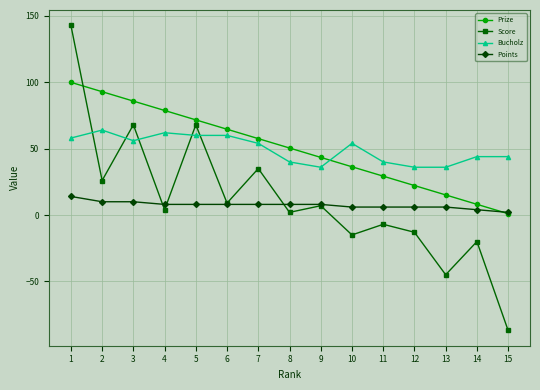

Which series changed the most between 9 and 12?

Prize